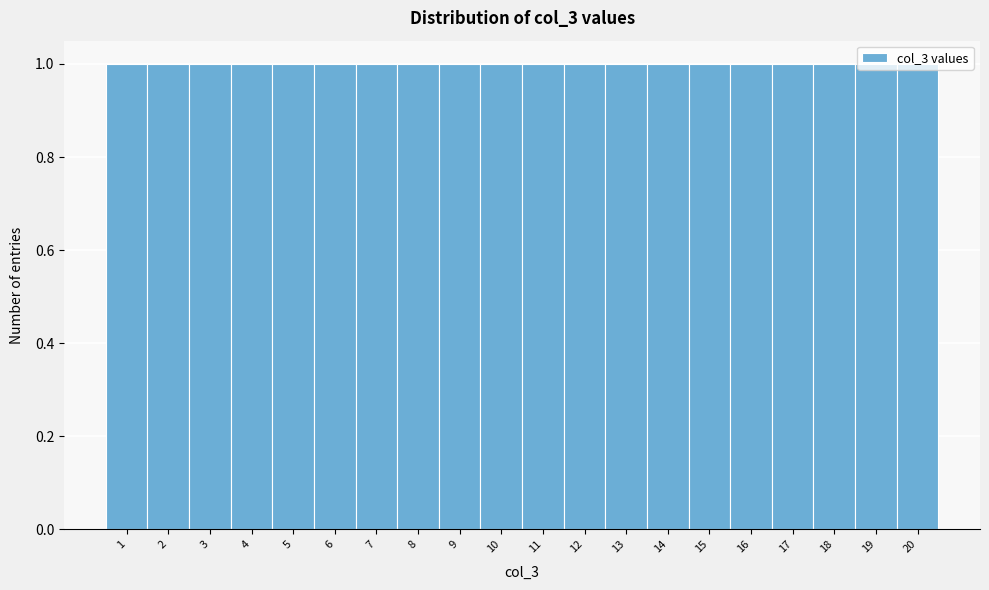

Reading left to right, list every bar in this chart as the range it spans on the x-axis followed by its height. The values are not printed on the chart, so give them approximately, as read against the axis.

0.5 to 1.5: 1
1.5 to 2.5: 1
2.5 to 3.5: 1
3.5 to 4.5: 1
4.5 to 5.5: 1
5.5 to 6.5: 1
6.5 to 7.5: 1
7.5 to 8.5: 1
8.5 to 9.5: 1
9.5 to 10.5: 1
10.5 to 11.5: 1
11.5 to 12.5: 1
12.5 to 13.5: 1
13.5 to 14.5: 1
14.5 to 15.5: 1
15.5 to 16.5: 1
16.5 to 17.5: 1
17.5 to 18.5: 1
18.5 to 19.5: 1
19.5 to 20.5: 1